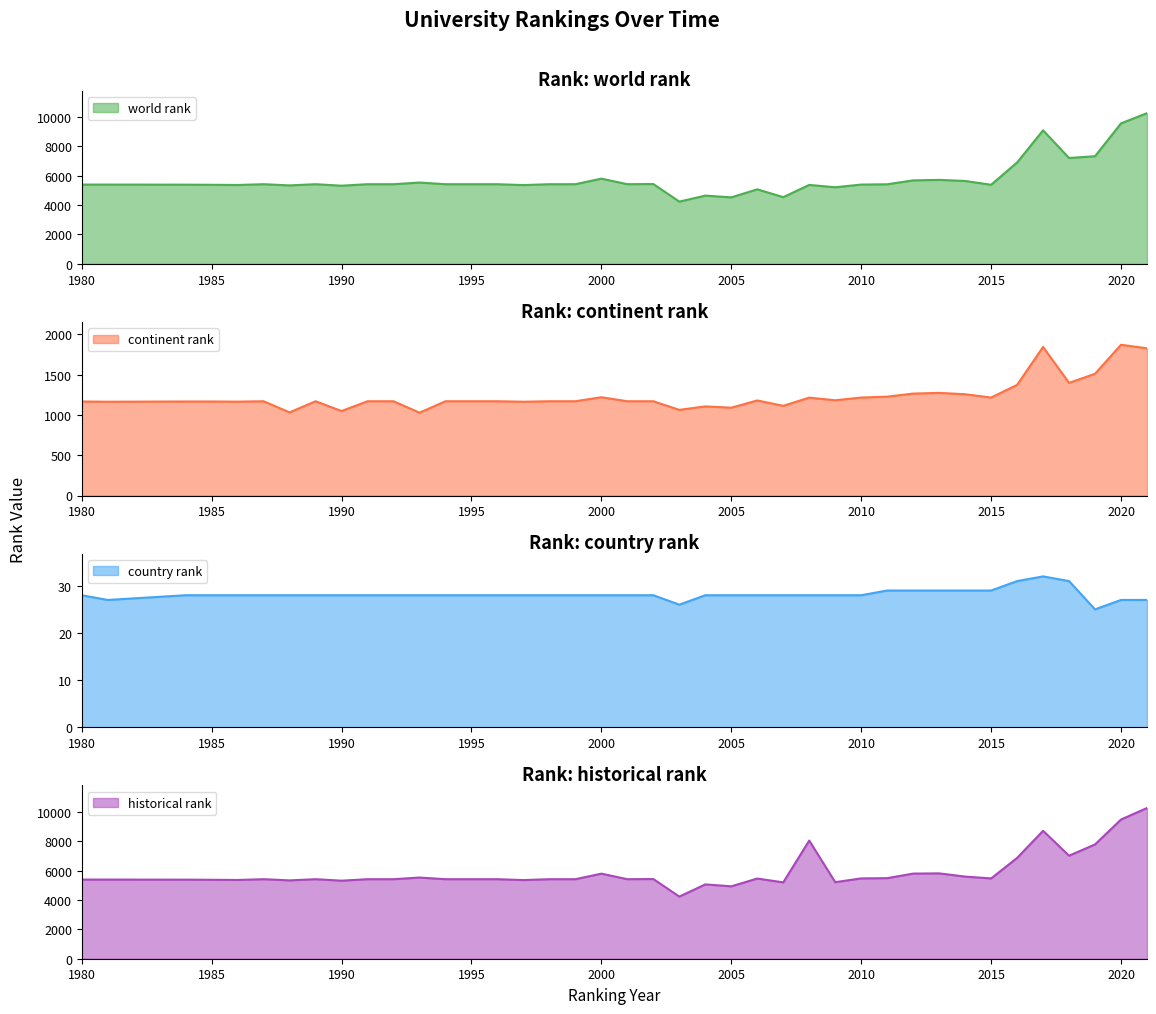

Reading left to right, transcribe all the data shown in this chart.

world rank: 1980=5384.0	1981=5384.0	1984=5378.0	1985=5369.0	1986=5357.0	1987=5410.0	1988=5328.0	1989=5410.0	1990=5308.0	1991=5410.0	1992=5410.0	1993=5522.0	1994=5410.0	1995=5410.0	1996=5410.0	1997=5350.0	1998=5410.0	1999=5410.0	2000=5787.0	2001=5410.0	2002=5421.0	2003=4227.0	2004=4635.0	2005=4516.0	2006=5062.0	2007=4531.0	2008=5362.0	2009=5202.0	2010=5385.0	2011=5404.0	2012=5670.0	2013=5703.0	2014=5630.0	2015=5371.0	2016=6886.0	2017=9066.0	2018=7189.0	2019=7309.0	2020=9541.0	2021=10232.0
continent rank: 1980=1167.0	1981=1164.0	1984=1167.0	1985=1167.0	1986=1165.0	1987=1170.0	1988=1032.0	1989=1170.0	1990=1049.0	1991=1170.0	1992=1170.0	1993=1028.0	1994=1170.0	1995=1170.0	1996=1170.0	1997=1164.0	1998=1170.0	1999=1170.0	2000=1220.0	2001=1170.0	2002=1170.0	2003=1063.0	2004=1106.0	2005=1090.0	2006=1180.0	2007=1113.0	2008=1215.0	2009=1182.0	2010=1216.0	2011=1227.0	2012=1265.0	2013=1274.0	2014=1257.0	2015=1216.0	2016=1373.0	2017=1844.0	2018=1398.0	2019=1511.0	2020=1871.0	2021=1827.0
country rank: 1980=28.0	1981=27.0	1984=28.0	1985=28.0	1986=28.0	1987=28.0	1988=28.0	1989=28.0	1990=28.0	1991=28.0	1992=28.0	1993=28.0	1994=28.0	1995=28.0	1996=28.0	1997=28.0	1998=28.0	1999=28.0	2000=28.0	2001=28.0	2002=28.0	2003=26.0	2004=28.0	2005=28.0	2006=28.0	2007=28.0	2008=28.0	2009=28.0	2010=28.0	2011=29.0	2012=29.0	2013=29.0	2014=29.0	2015=29.0	2016=31.0	2017=32.0	2018=31.0	2019=25.0	2020=27.0	2021=27.0
historical rank: 1980=5384.0	1981=5384.0	1984=5378.0	1985=5369.0	1986=5357.0	1987=5410.0	1988=5328.0	1989=5410.0	1990=5308.0	1991=5410.0	1992=5410.0	1993=5522.0	1994=5410.0	1995=5410.0	1996=5410.0	1997=5350.0	1998=5410.0	1999=5410.0	2000=5787.0	2001=5410.0	2002=5421.0	2003=4227.0	2004=5057.0	2005=4924.5	2006=5454.0	2007=5194.5	2008=8036.5	2009=5207.0	2010=5464.0	2011=5480.0	2012=5791.5	2013=5806.0	2014=5586.5	2015=5462.0	2016=6855.5	2017=8701.0	2018=7007.0	2019=7775.0	2020=9469.5	2021=10252.5